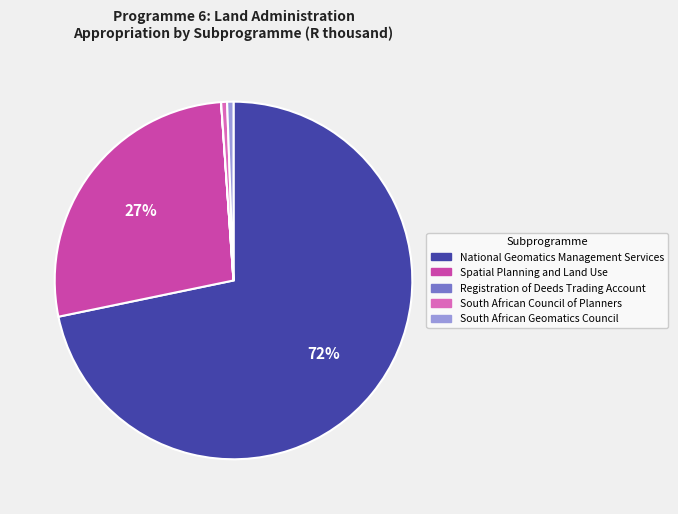

The National Geomatics Management Services slice represents 61% of the pie. True or false?

False